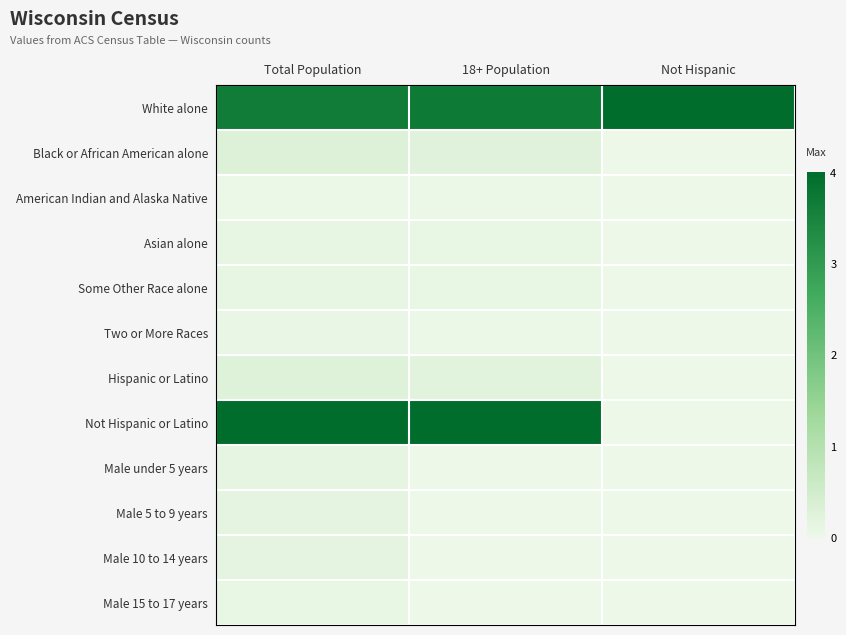

At which category is the sum across all series the highest?

Total Population